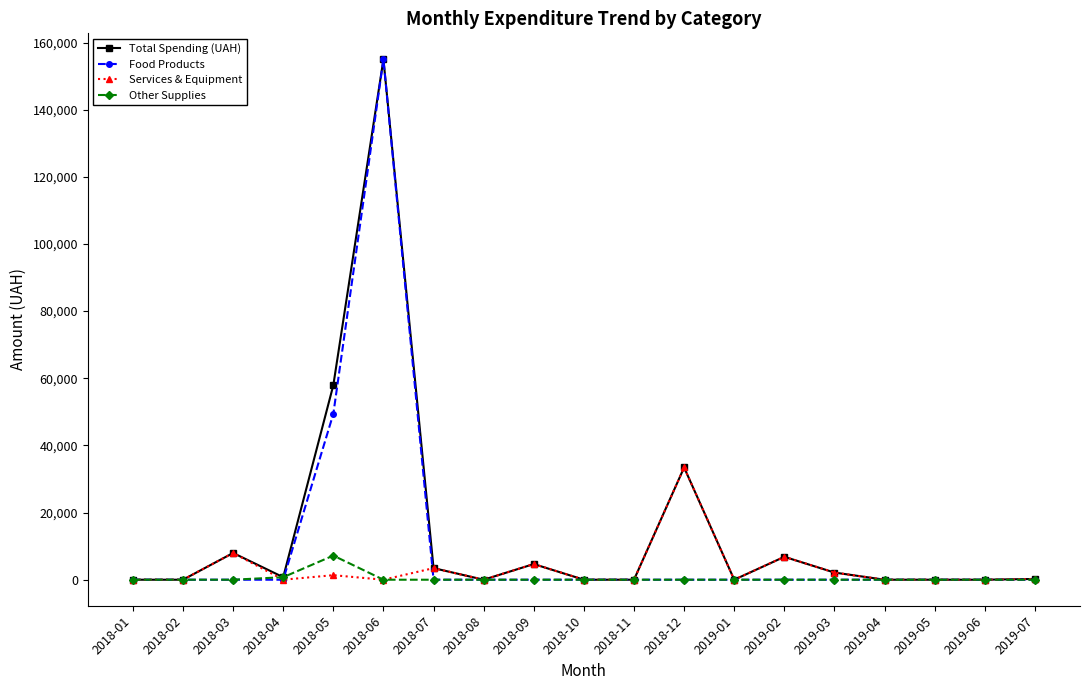

What is the label of the 17th point from the left?

2019-05